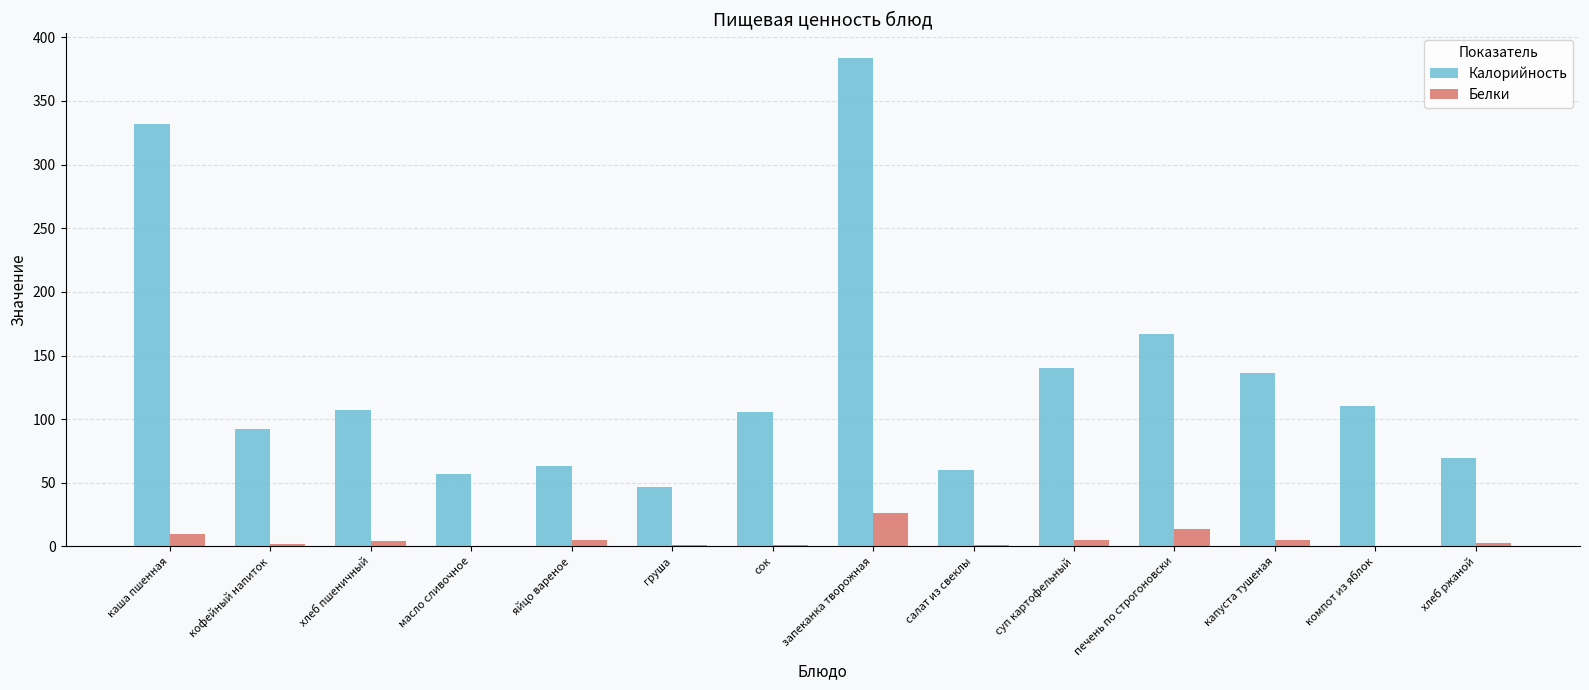

At which label is Белки closest to 13?

печень по строгоновски